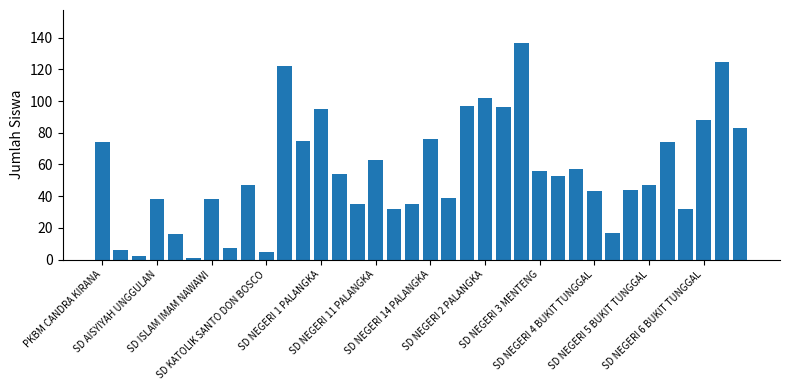

What is the greatest value displayed?

137